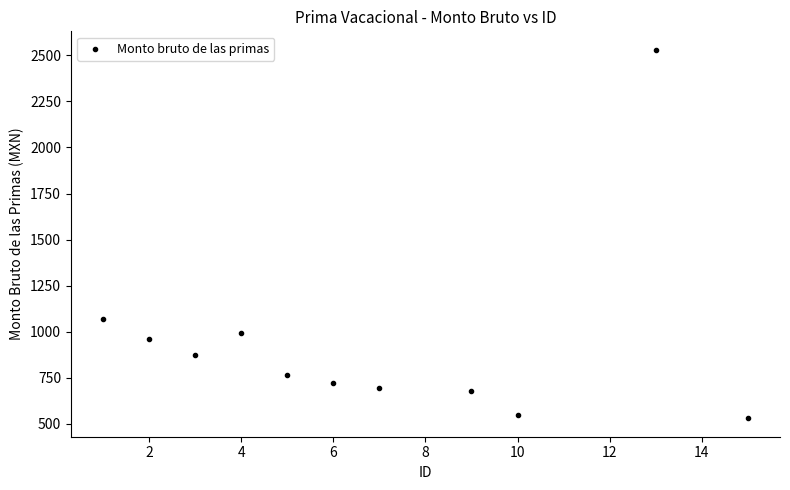

What Y value in the scatter plot is closest to 1530?

1070.8